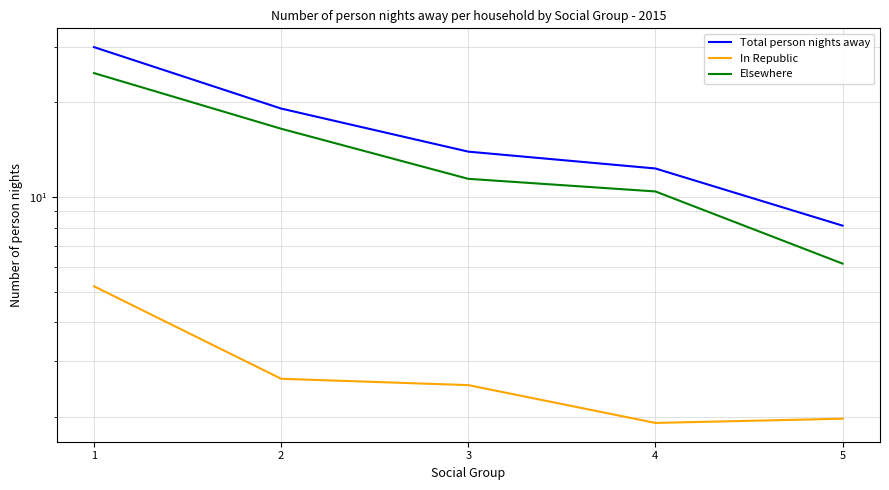

Which series changed the most between 1 and 3?

Total person nights away